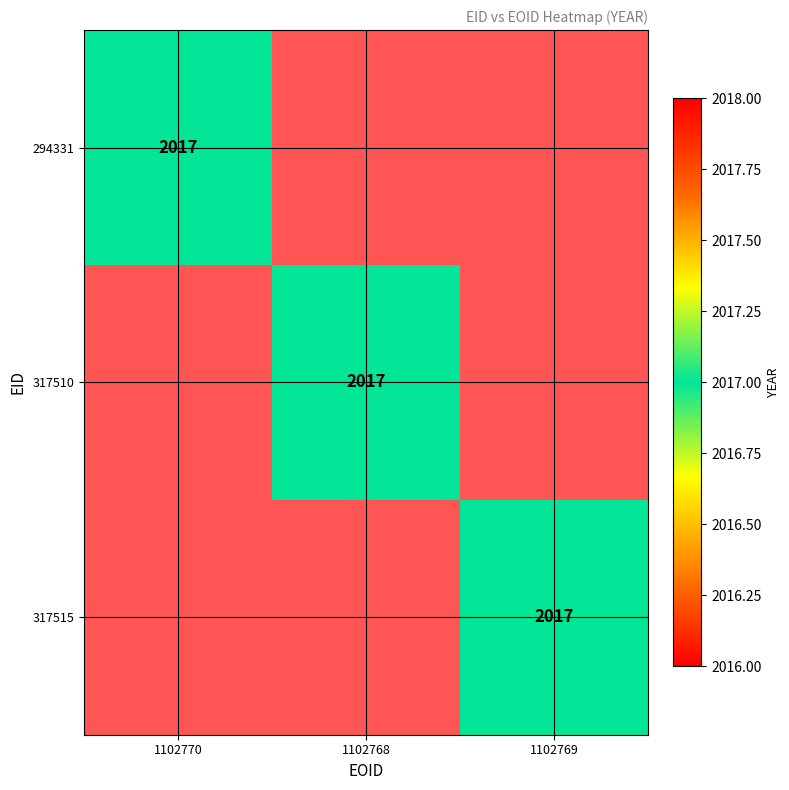

Is it true that 317510 equals 958 at 317510?

False